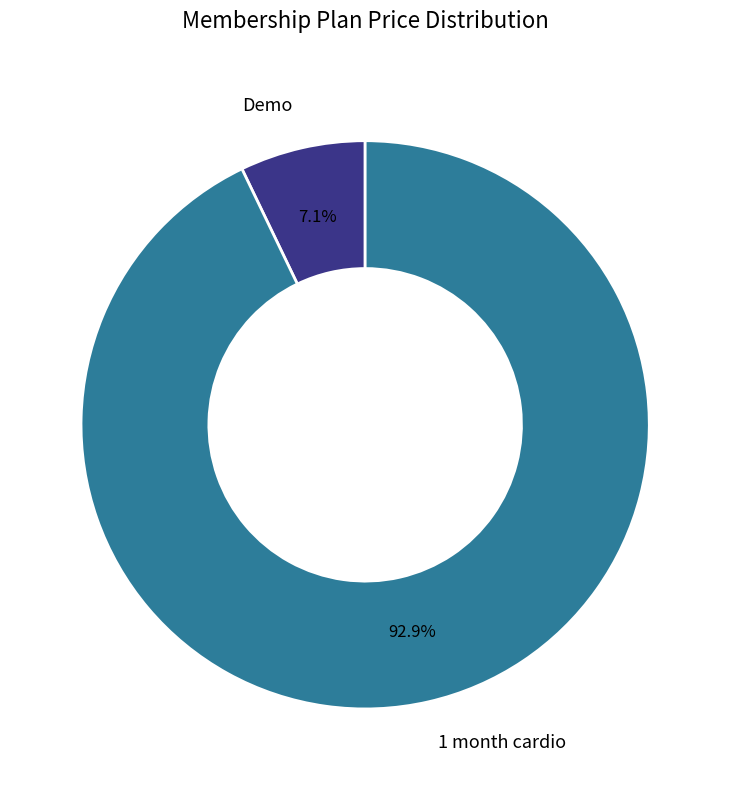

Which slice is the largest?

1 month cardio